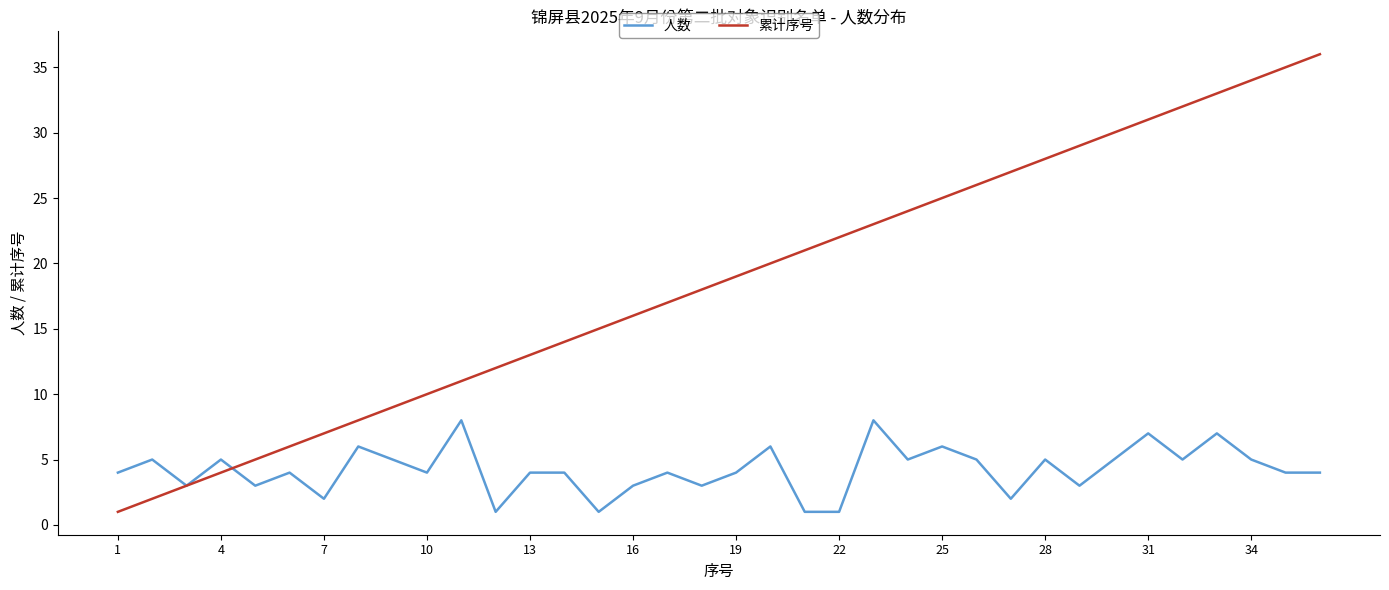

Which series has the largest total across all categories?

累计序号